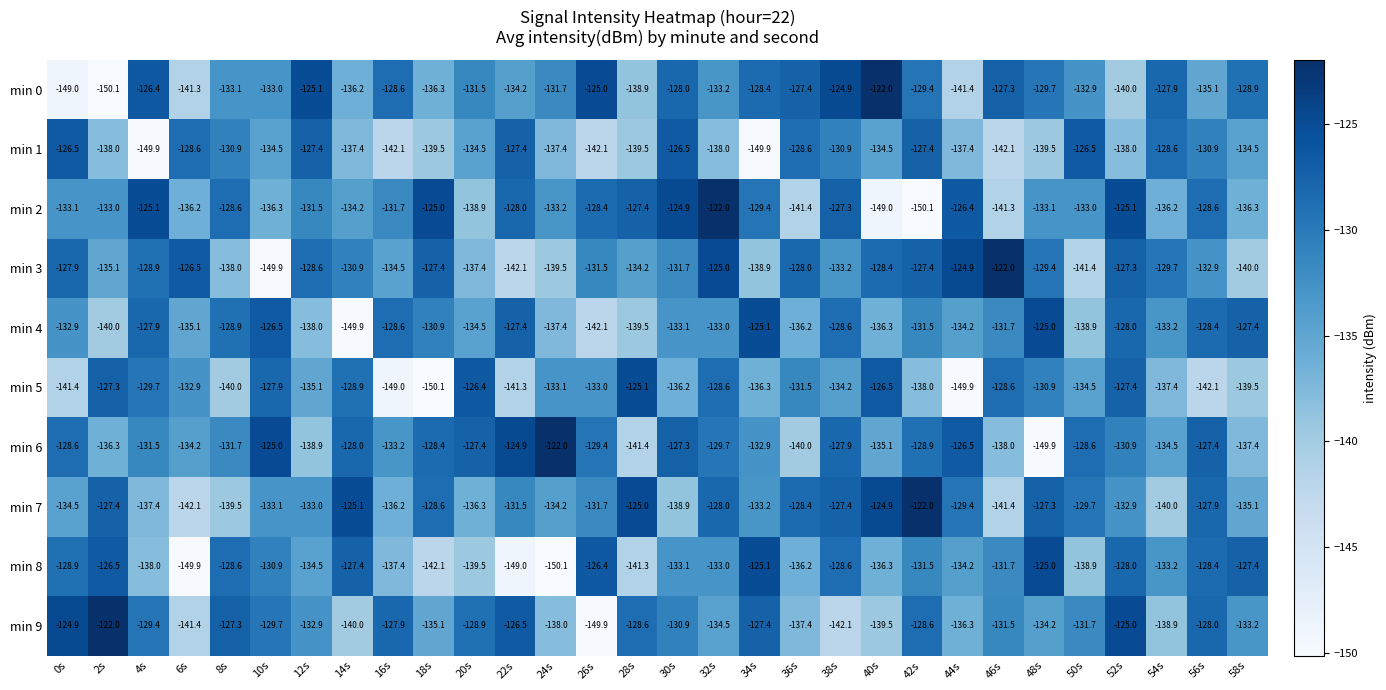

What is the difference between the highest and lowest values at 36s?

14.0